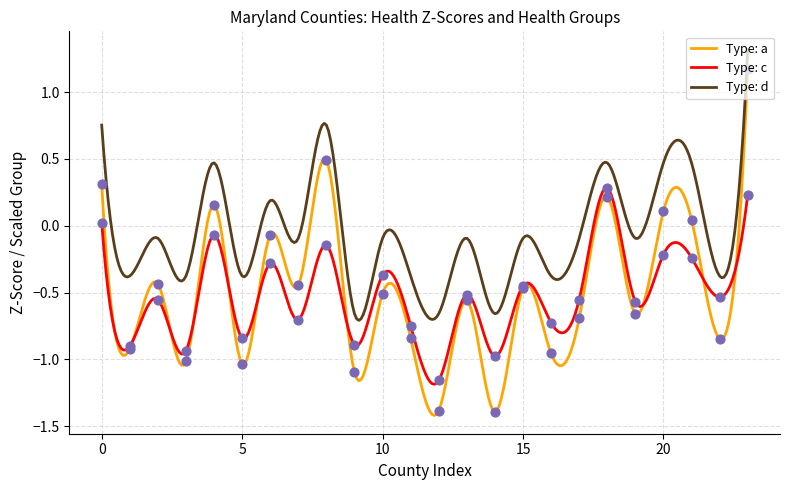

Which series has the largest total across all categories?

Type: d